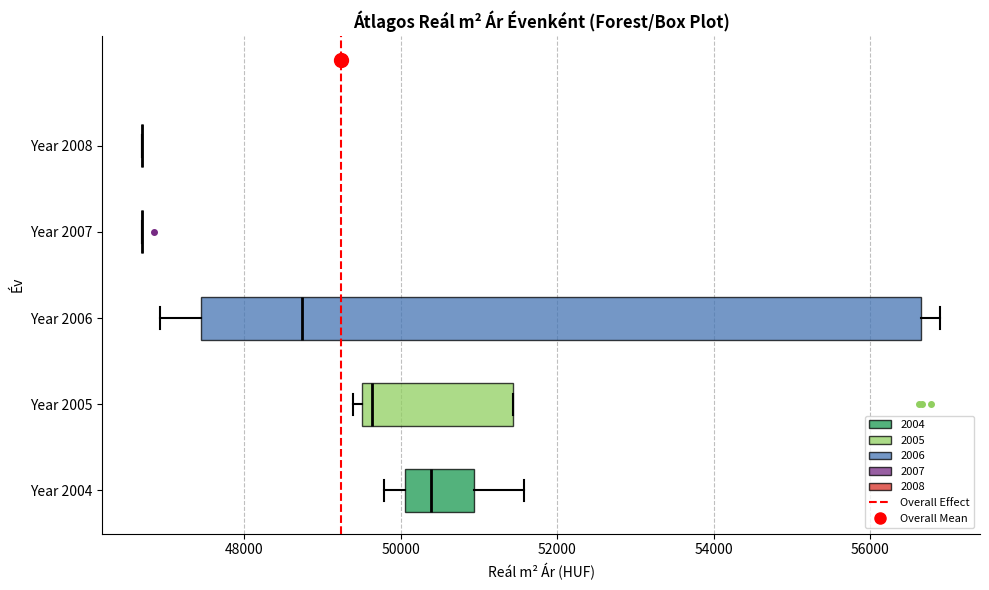

Reading bottom to top, transcribe this box plot: for each box, give where its median line is, the range the box spans, and where its two whiskers end, as read against the x-axis. The values are not printed on the chart, so give them approximately, as read against the axis.

Year 2004: median 50400, box 50000 to 51000, whiskers 49800 to 51600
Year 2005: median 49600 (just right of the box's left edge), box 49600 to 51400, whiskers 49400 to 51400
Year 2006: median 48800, box 47400 to 56600, whiskers 47000 to 56800
Year 2007: box collapsed to a line at 46600, whiskers 46600 to 46600
Year 2008: box collapsed to a line at 46600, whiskers 46600 to 46600